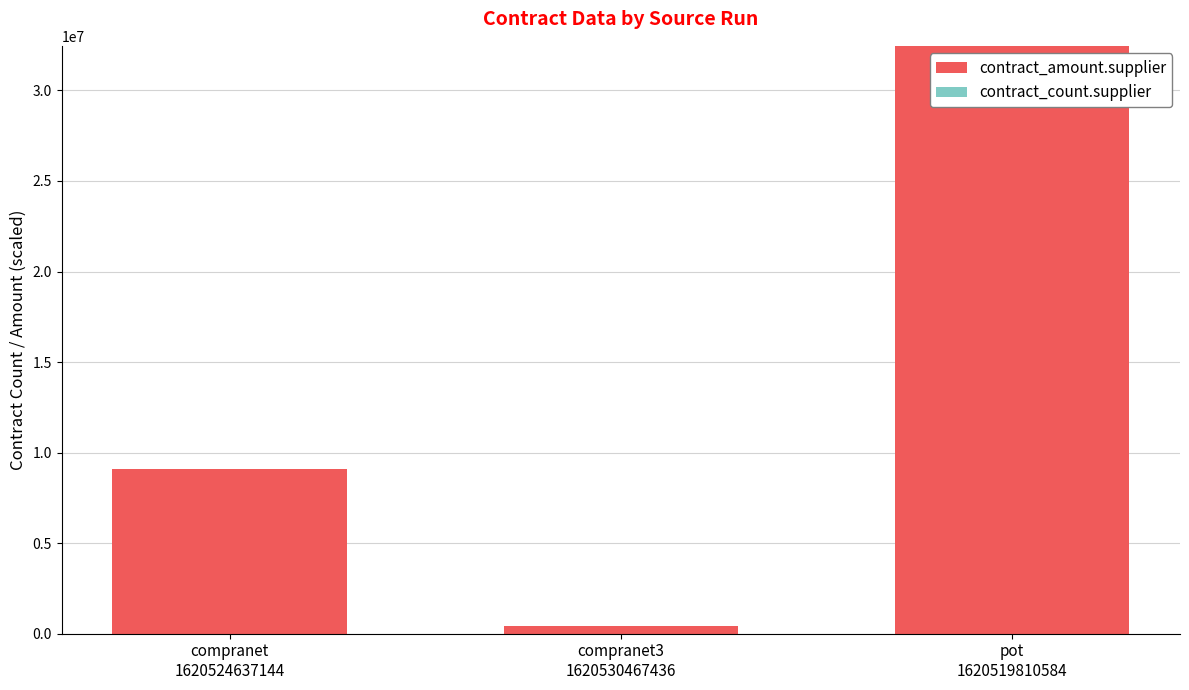

What is the sum of all contract_amount.supplier values?

41967134.1